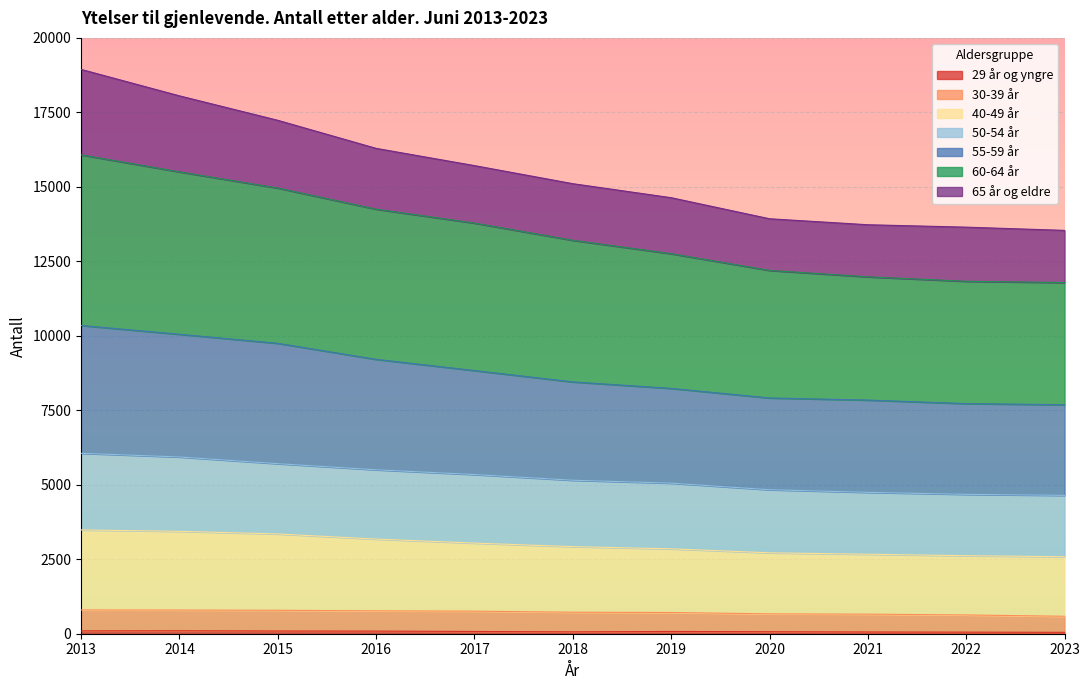

Does the chart display data point markers on the line(s)?

No